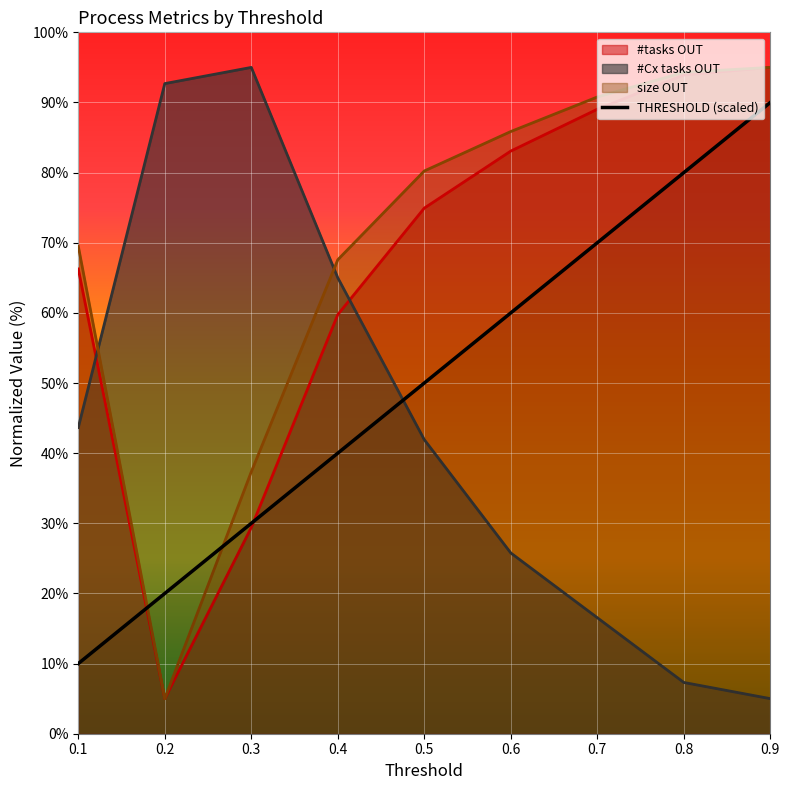

What is the highest value of the #tasks OUT series?

95.0